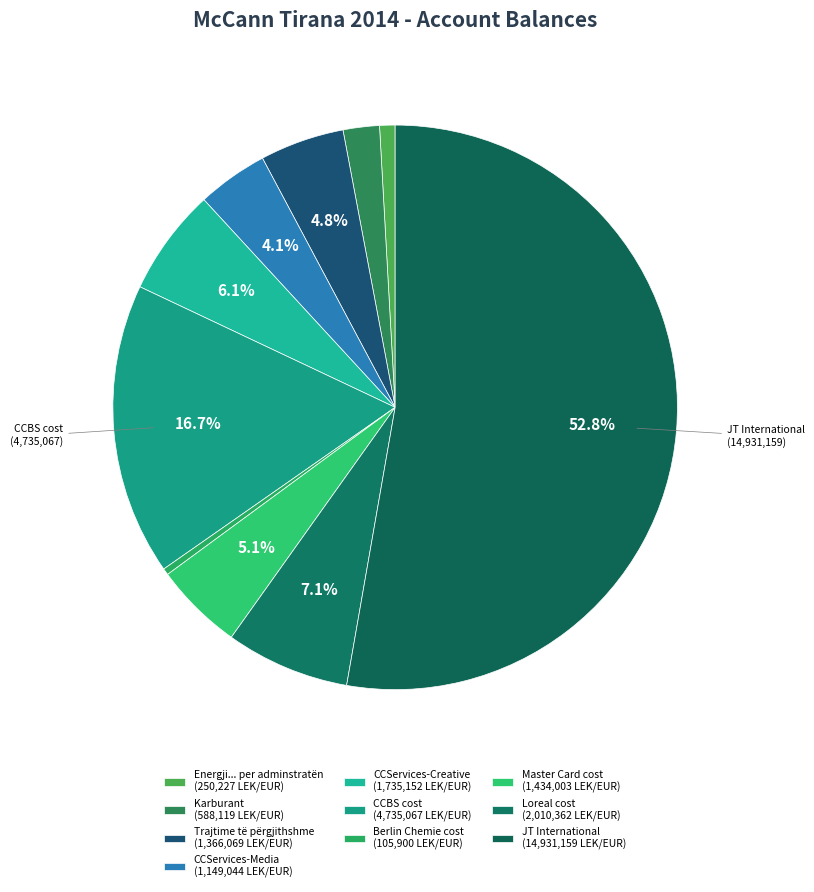

Rank the categories by value from highest to lowest.

JT International, CCBS cost, Loreal cost, CCServices-Creative, Master Card cost, Trajtime të përgjithshme, CCServices-Media, Karburant, Energji... per adminstratën, Berlin Chemie cost